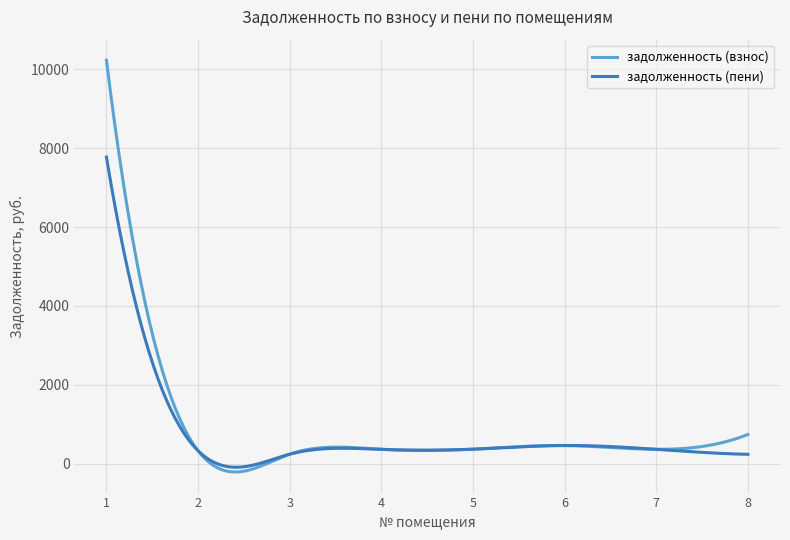

List the series in order of their peak value, lowest first.

задолженность (пени), задолженность (взнос)